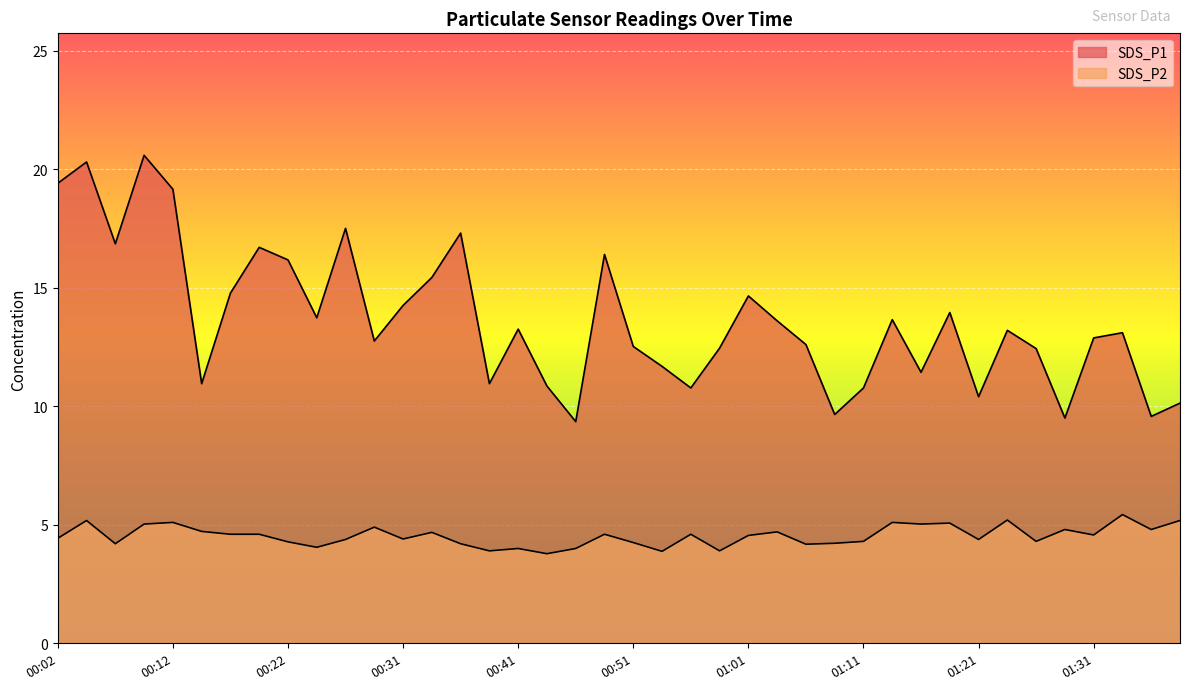

How many lines are shown in the chart?

2